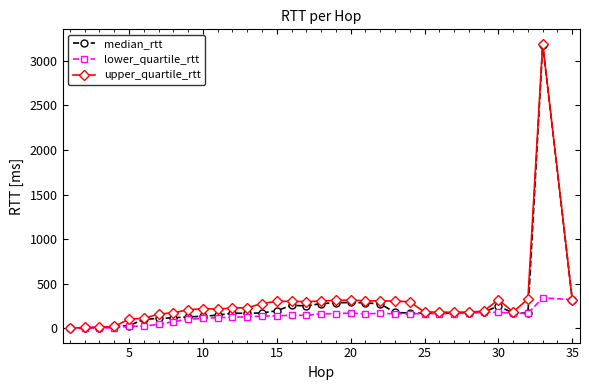

What is the greatest value displayed?

3191.1